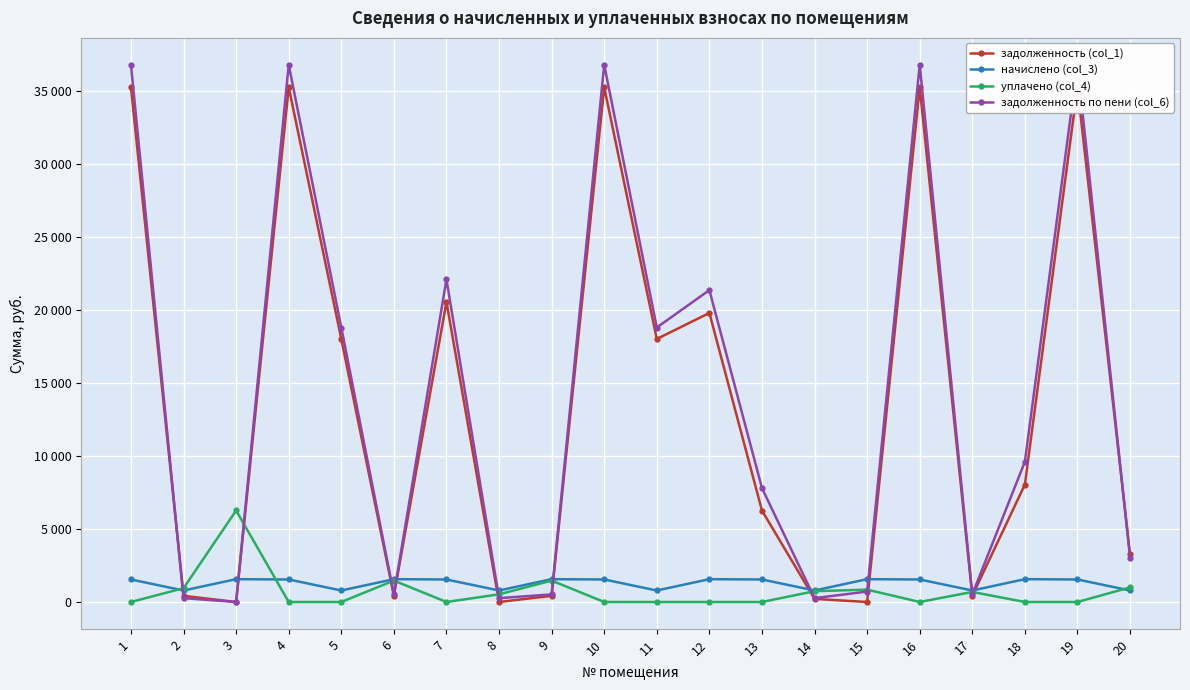

Where do уплачено (col_4) and задолженность (col_1) first cross each other?

1 and 2